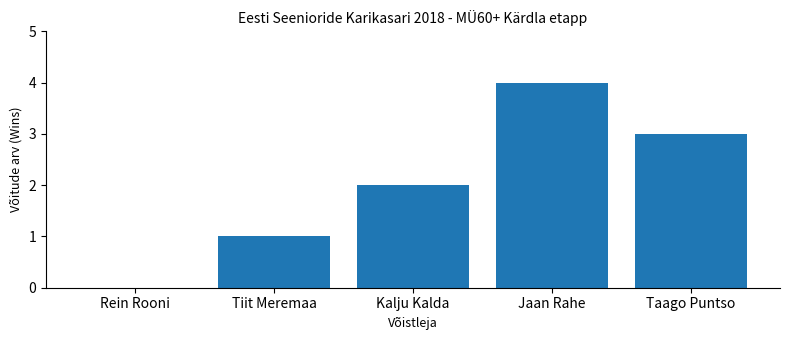

What is the sum of the values at Jaan Rahe and Taago Puntso?

7